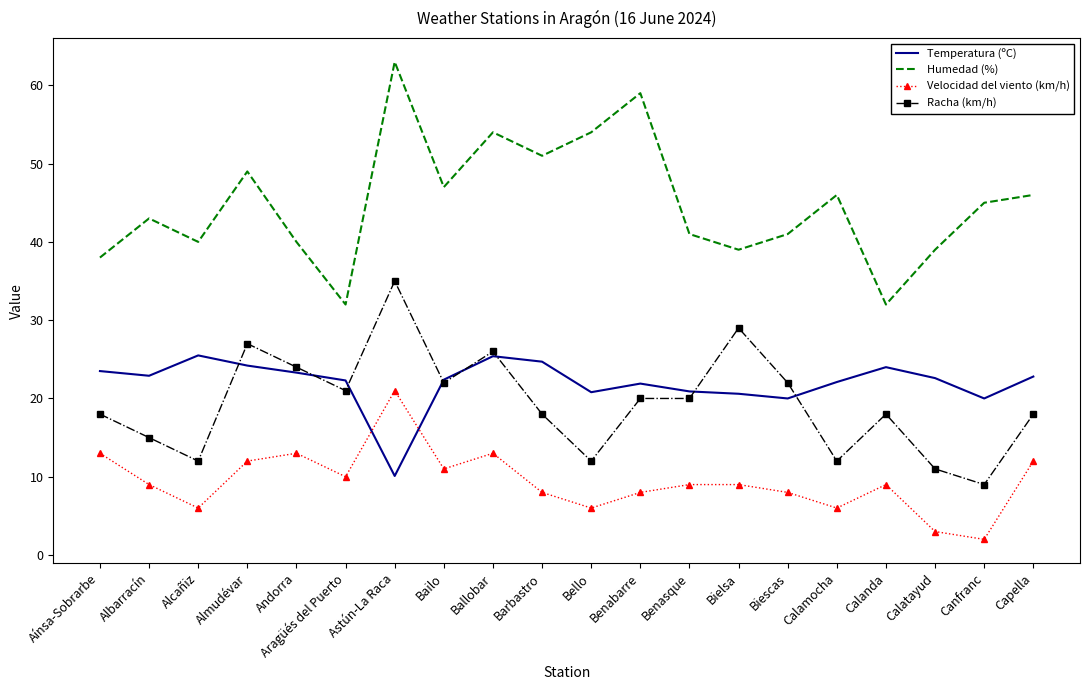

What is the approximate value of Humedad (%) at Andorra?

40.0